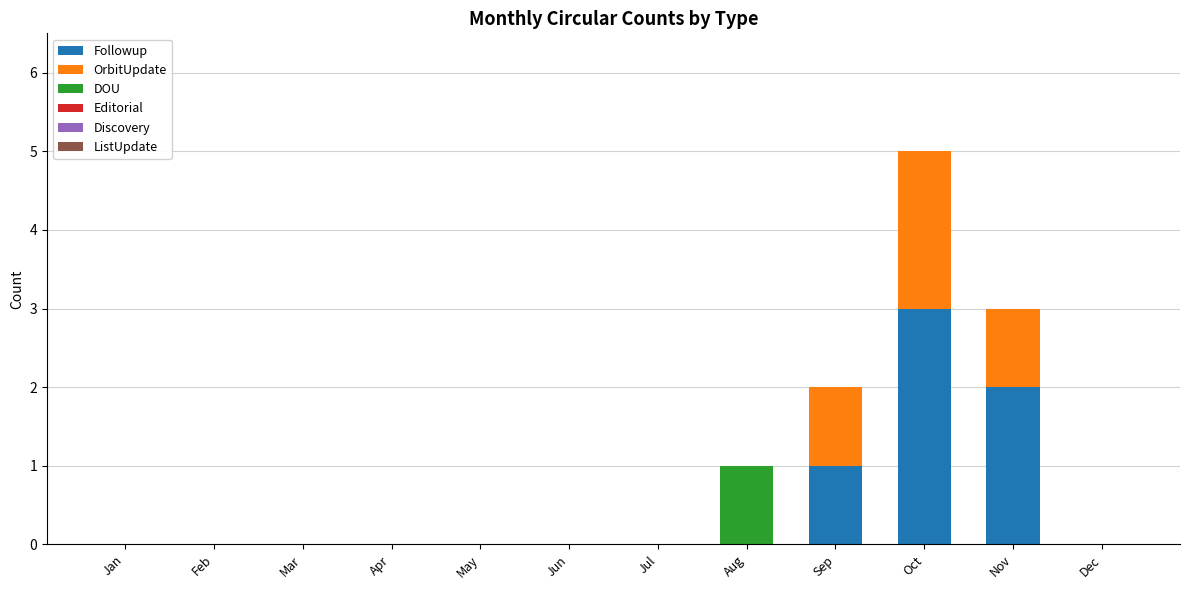

Read the Followup value at Oct.

3